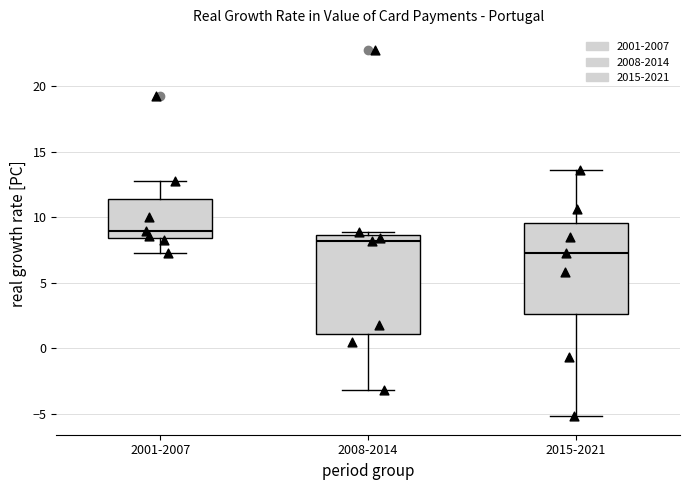

Which box is the tallest, from its lower edge to its upper edge?

2008-2014